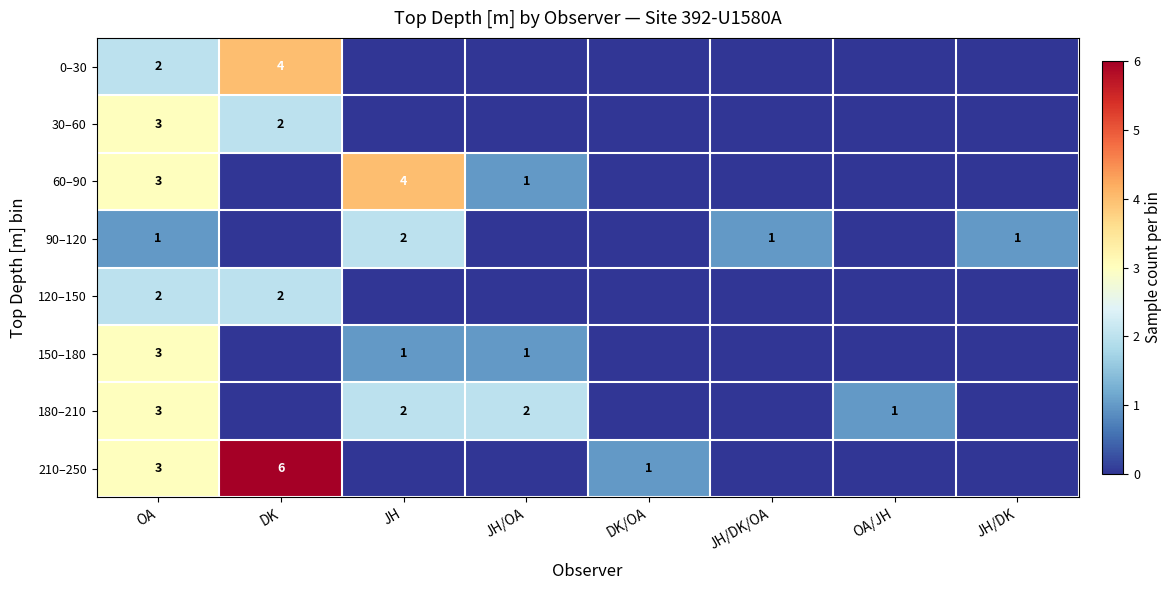

True or false: 60–90 has a value of 1 at JH/OA.

True